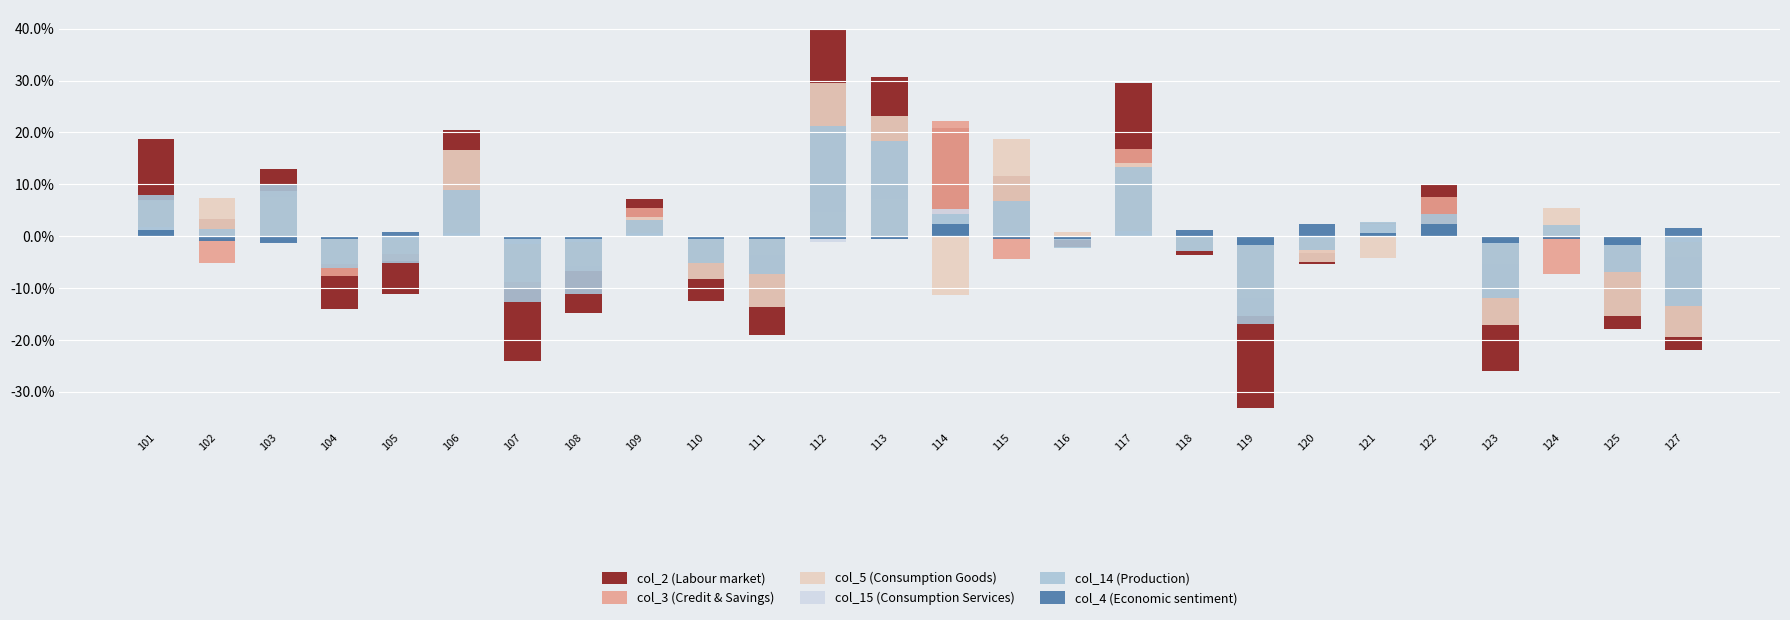

Which series changed the most between 121 and 125?

col_14 (Production)